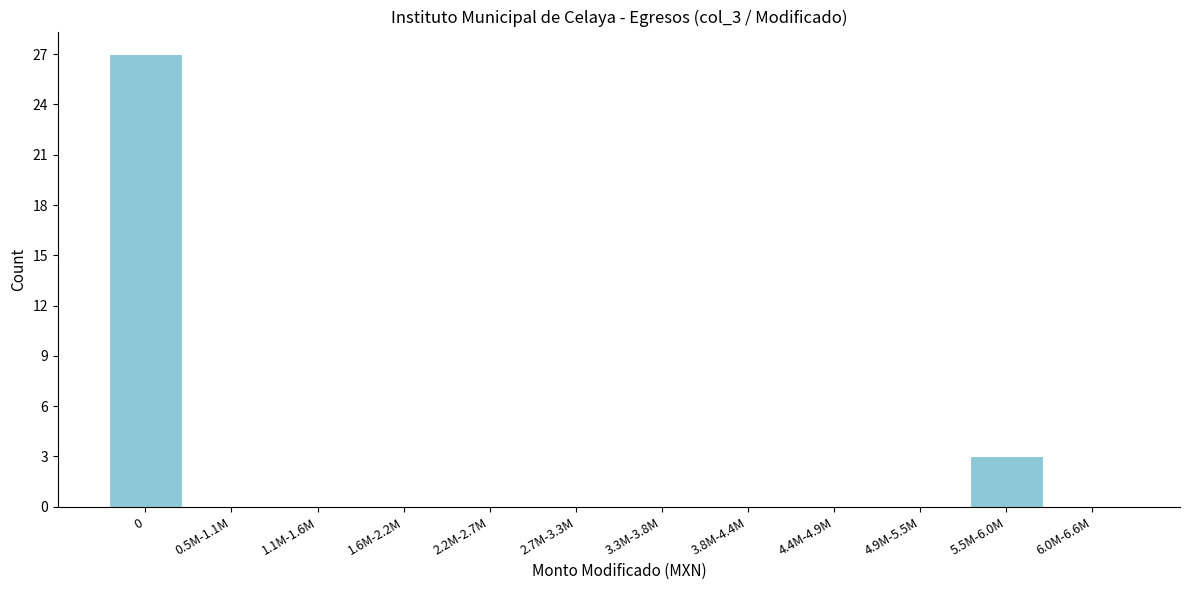

Reading left to right, what are all the values shown in this chart?

0=27	0.5M-1.1M=0	1.1M-1.6M=0	1.6M-2.2M=0	2.2M-2.7M=0	2.7M-3.3M=0	3.3M-3.8M=0	3.8M-4.4M=0	4.4M-4.9M=0	4.9M-5.5M=0	5.5M-6.0M=3	6.0M-6.6M=0